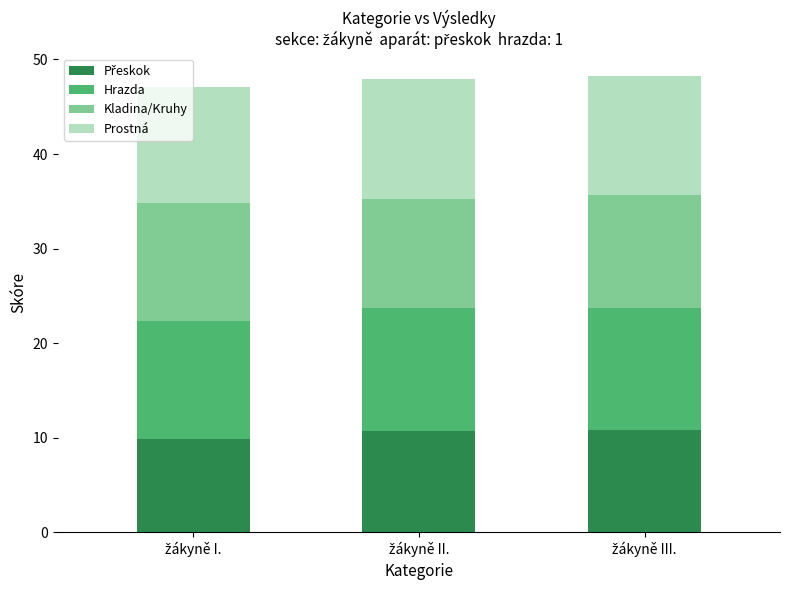

Are the bars horizontal?

No